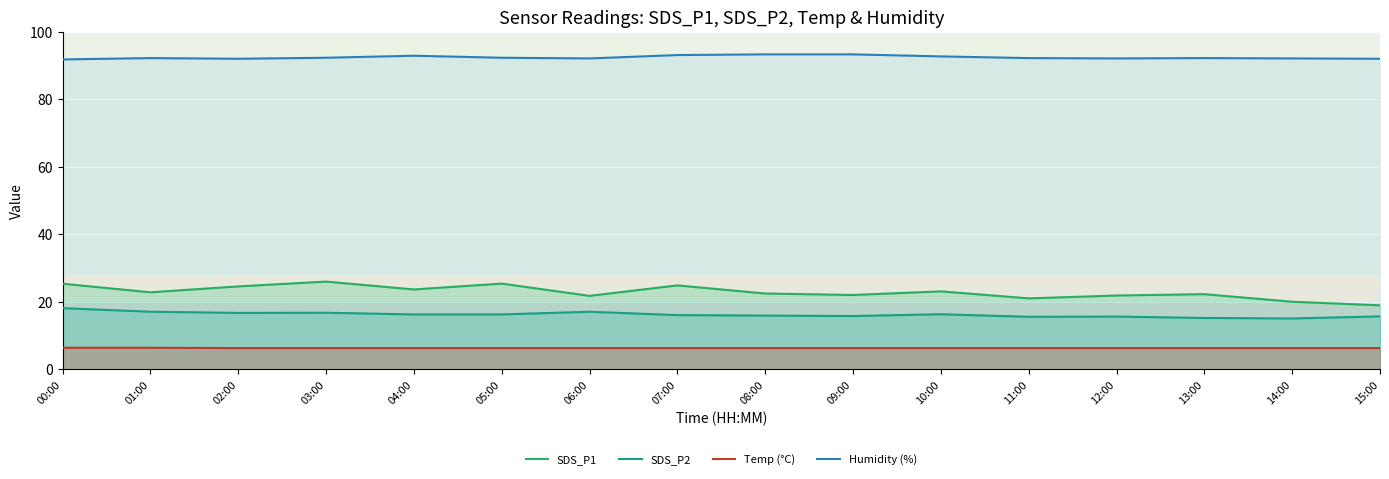

What is the label of the 4th point from the left?

03:00